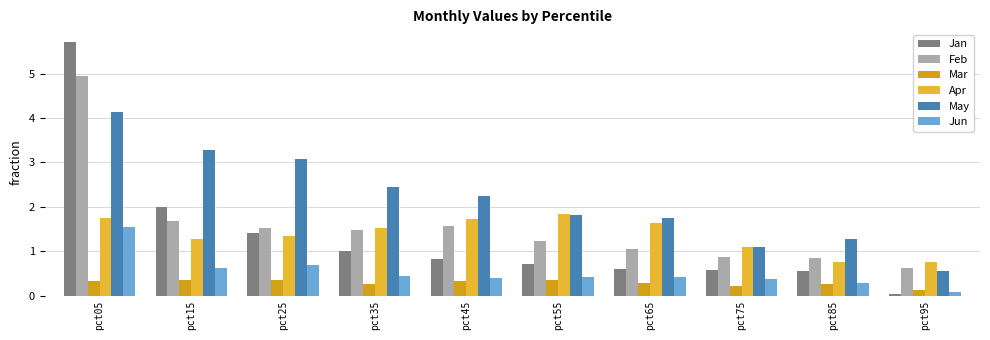

The Jan series shows 0.2 at pct55. True or false?

False